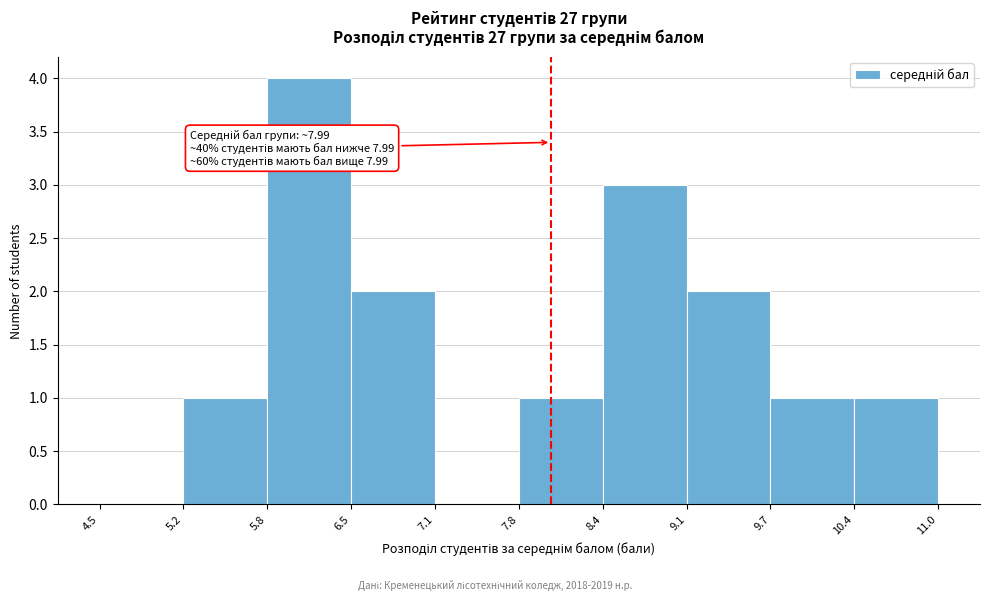

Which range on the x-axis has the tallest bar?

5.8 to 6.5